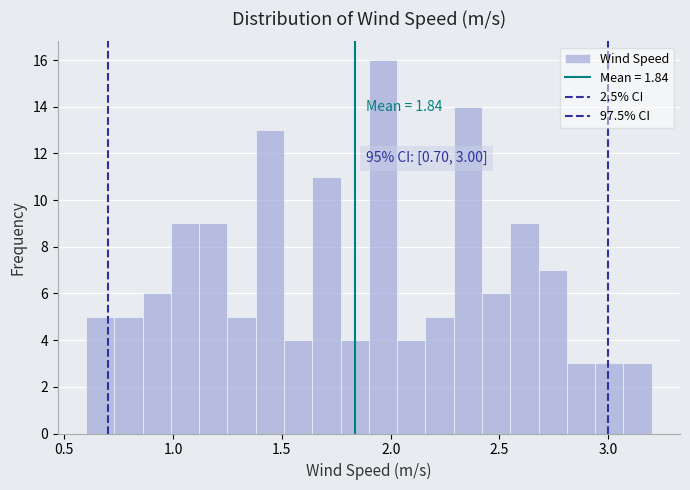

Read against the x-axis, roughly where is the centre of the tallest bar?

1.95